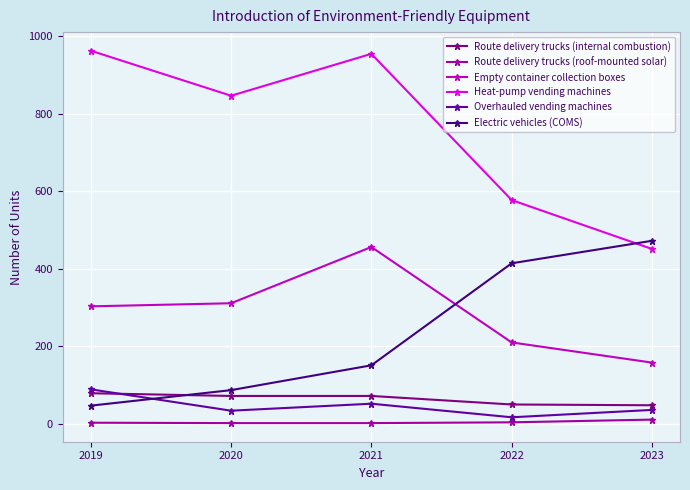

True or false: Route delivery trucks (roof-mounted solar) and Heat-pump vending machines intersect in this chart.

False